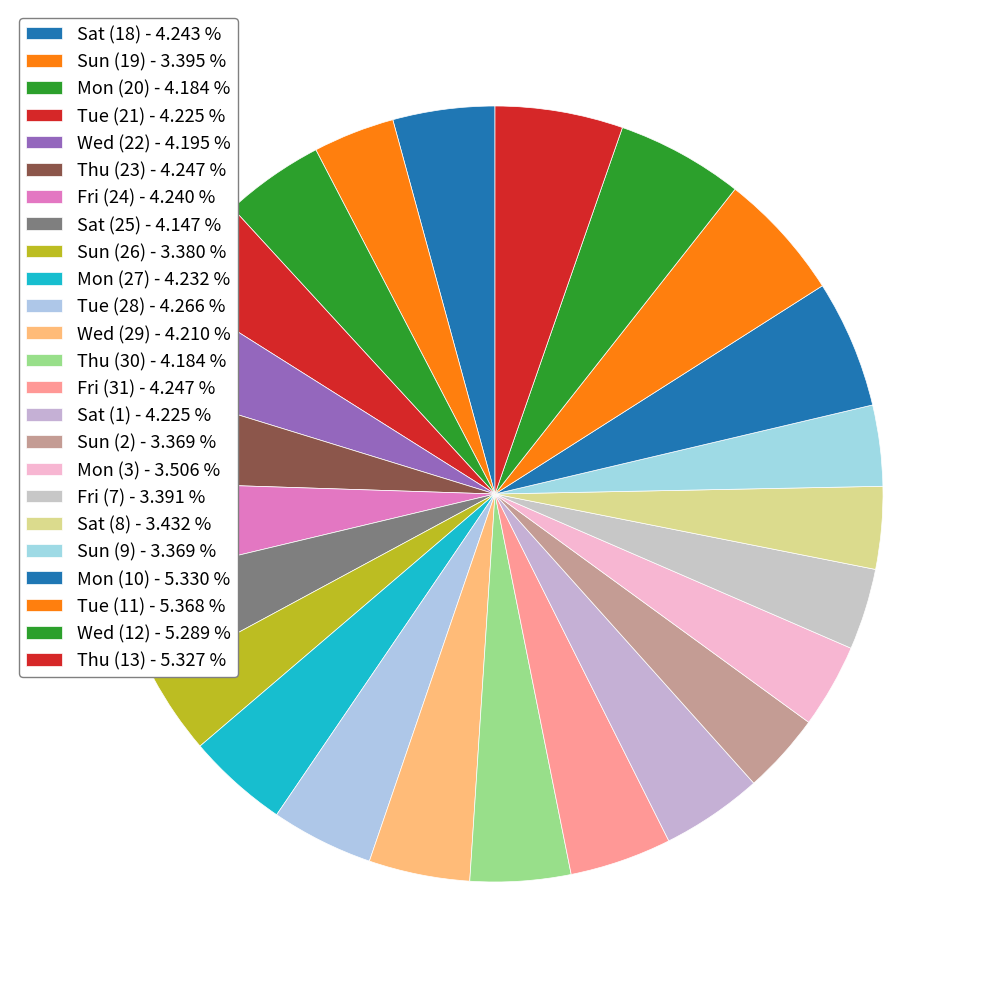

To the nearest percent, what is the difference between the Tue (21) and Thu (13) slice percentages?

1%